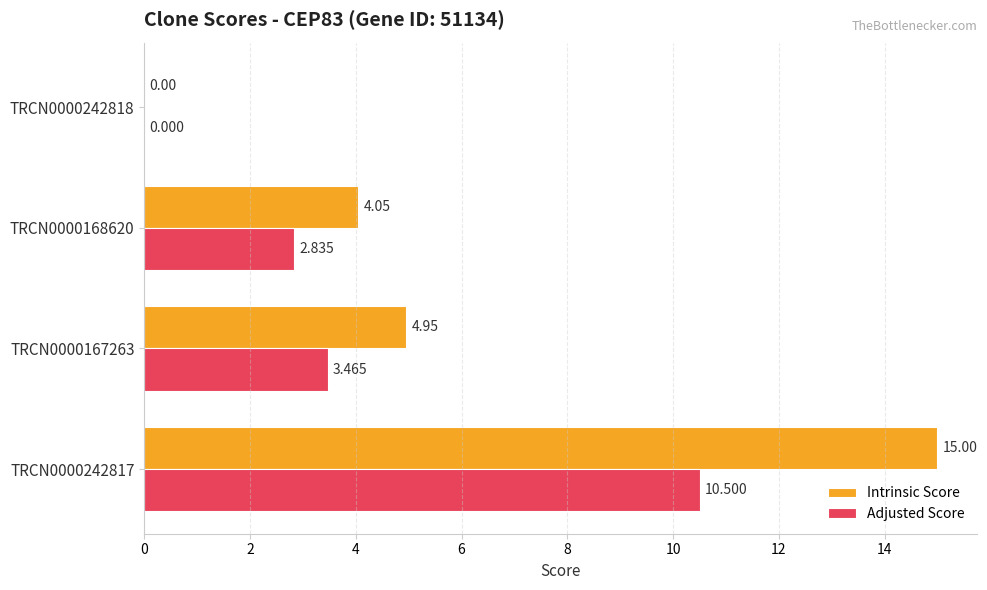

Which series changed the most between TRCN0000242817 and TRCN0000168620?

Intrinsic Score